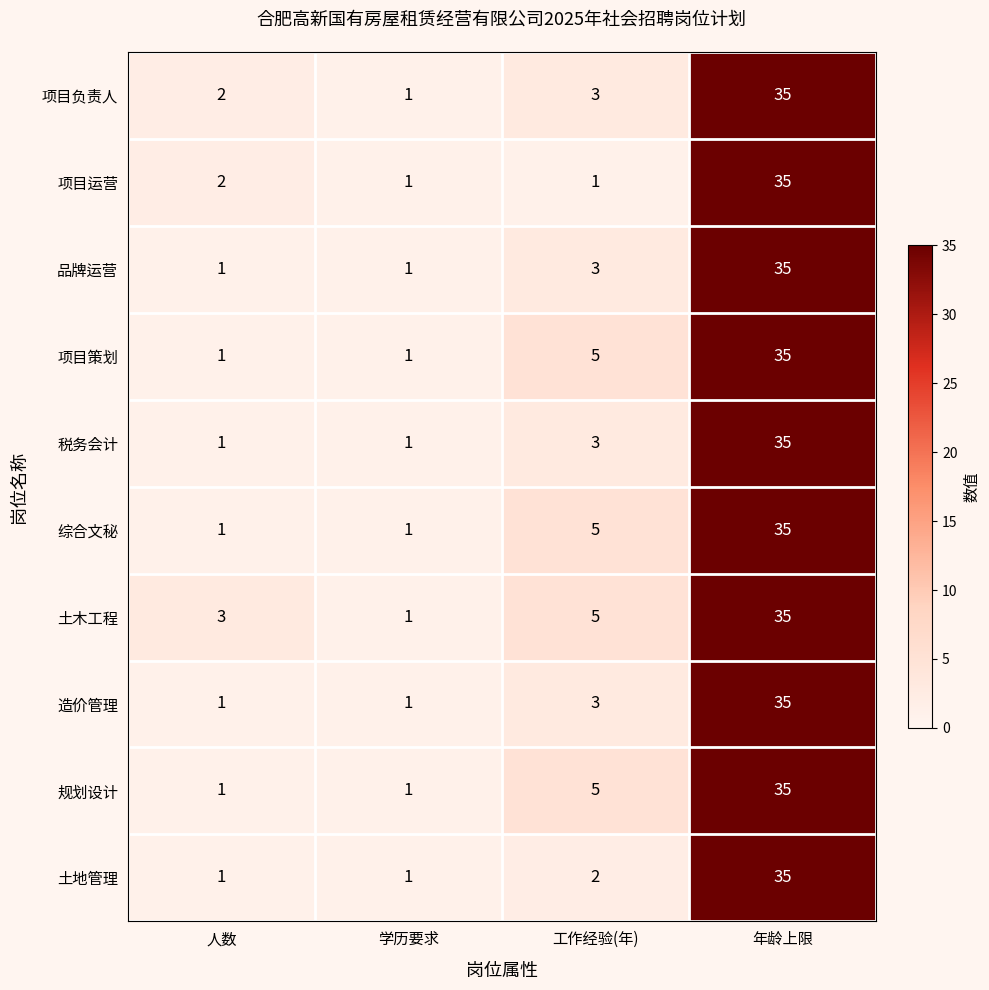

At which label is 规划设计 closest to 18?

工作经验(年)